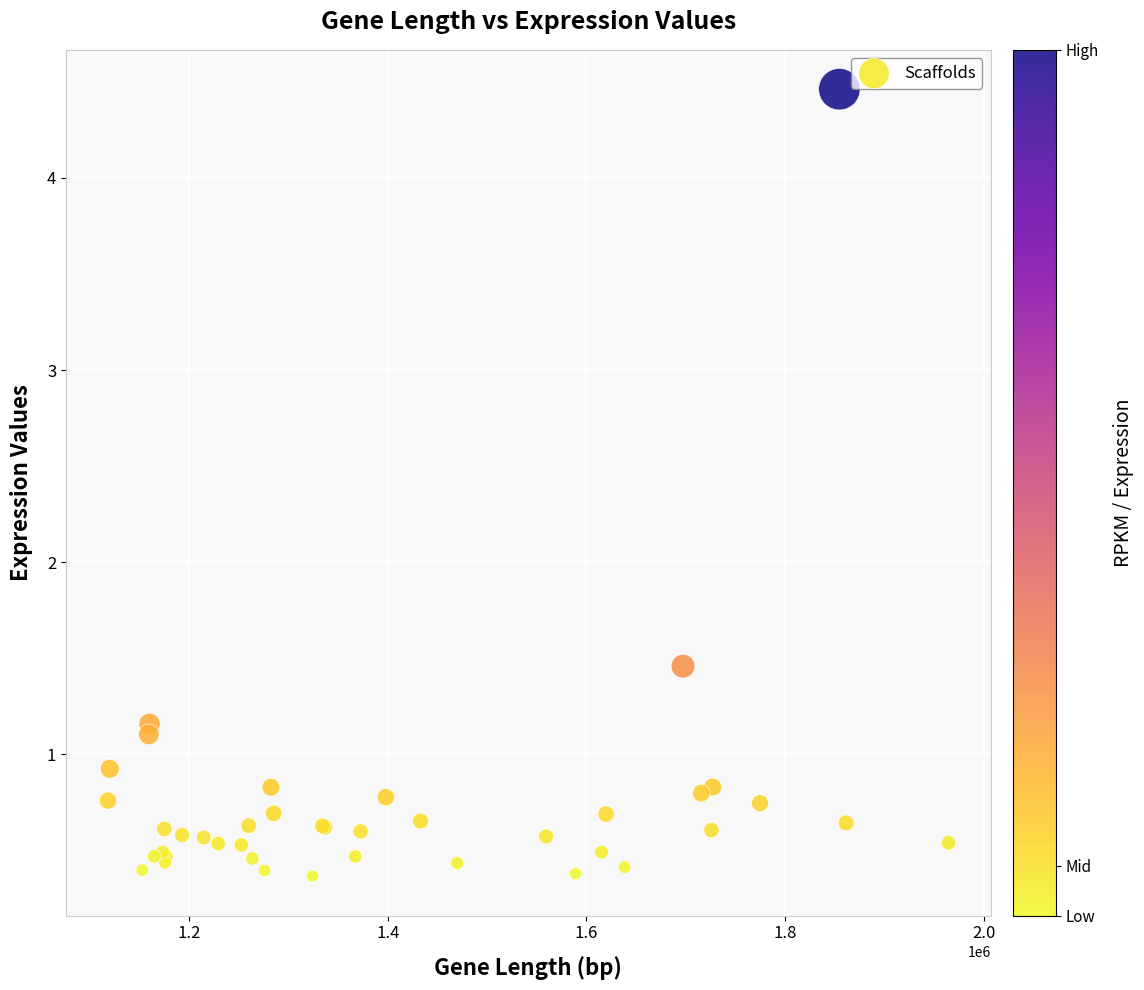

What Y value in the scatter plot is closest to 2?

1.5